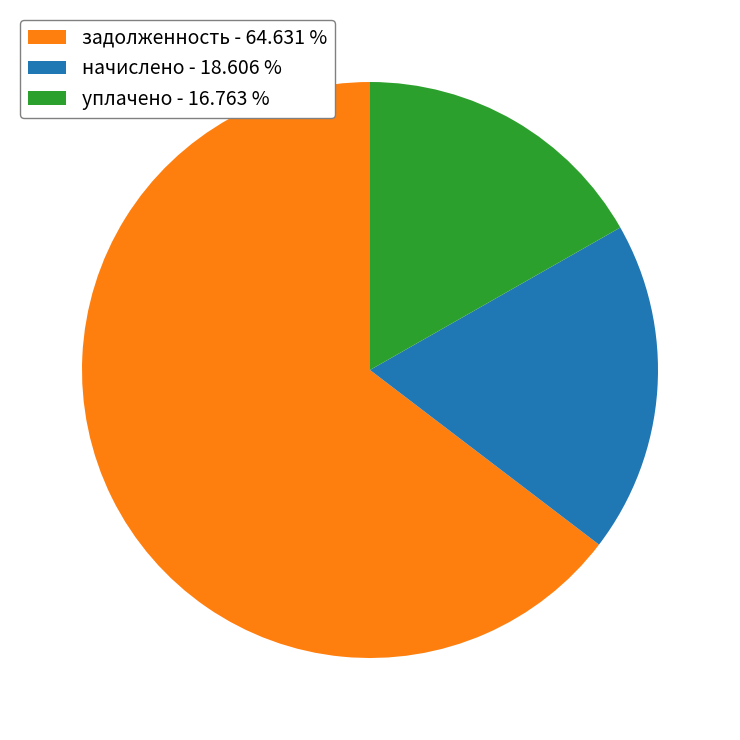

Between задолженность - 64.631 % and уплачено - 16.763 %, which is larger?

задолженность - 64.631 %